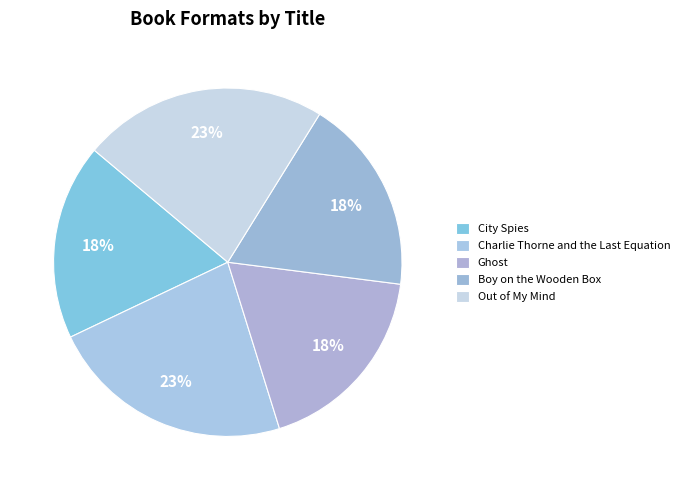

To the nearest percent, what is the difference between the Out of My Mind and City Spies slice percentages?

5%